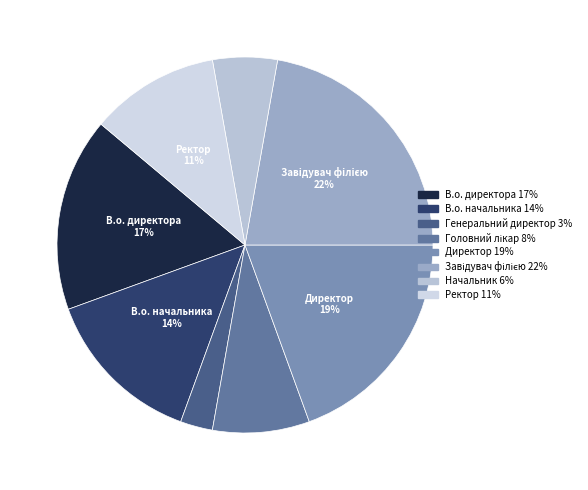

How many slices are in this pie chart?

8